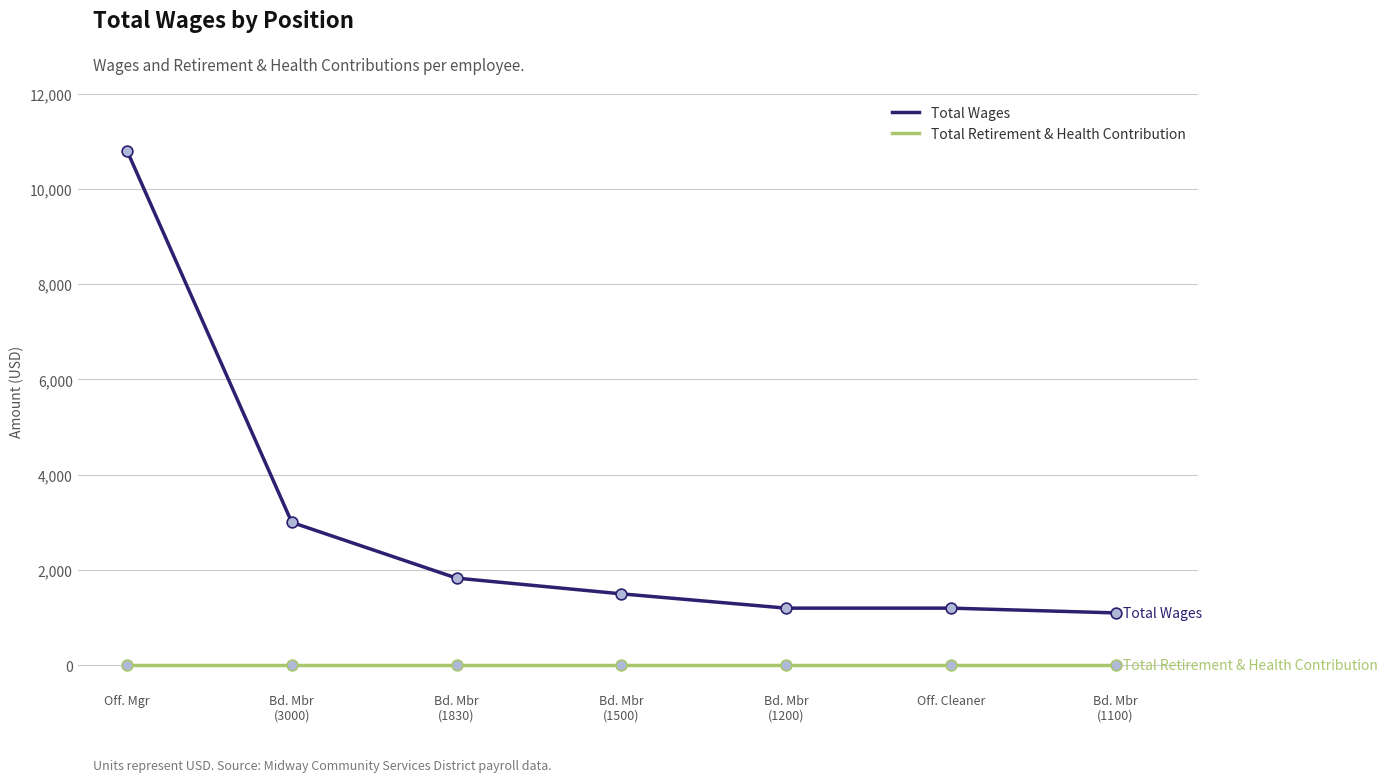

What are all the series names shown in the legend?

Total Wages, Total Retirement & Health Contribution